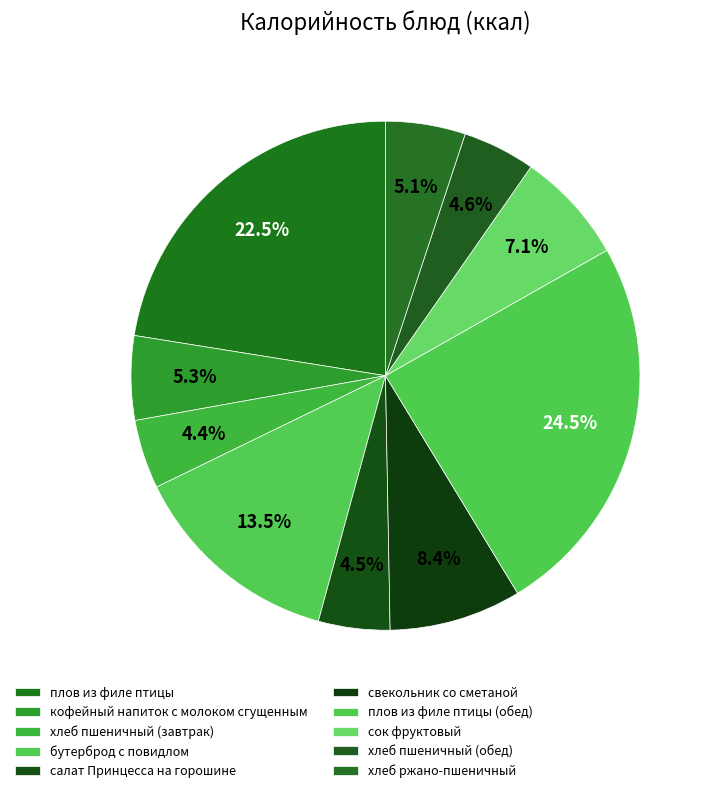

Is it true that хлеб пшеничный (обед) is 5% of the pie?

True